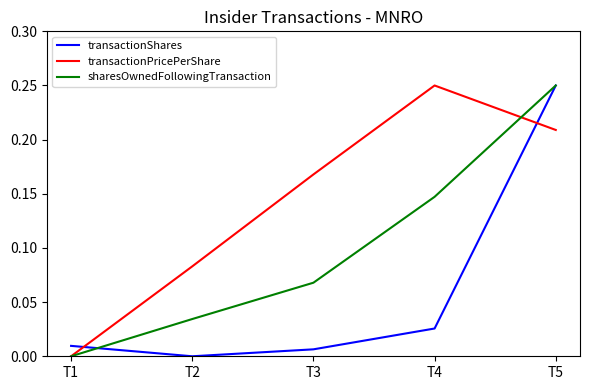

List the series in order of their overall mean, lowest first.

transactionShares, sharesOwnedFollowingTransaction, transactionPricePerShare